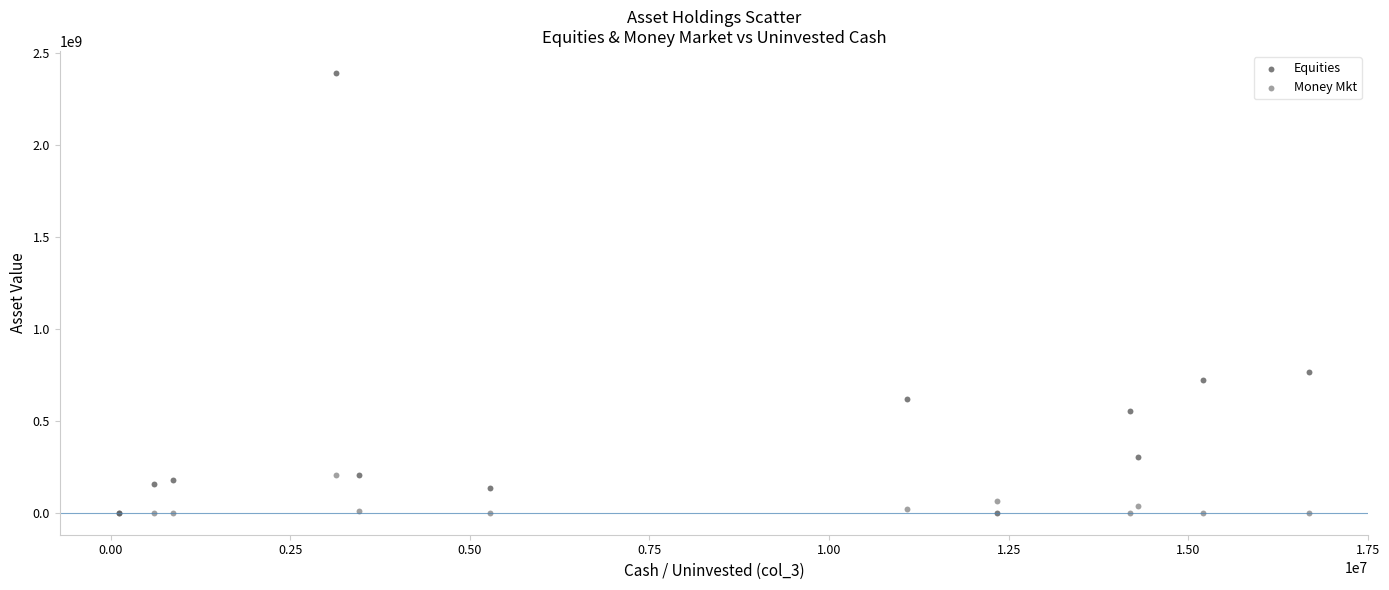

What is the X range (max minus min) for the scatter plot?

16557285.6